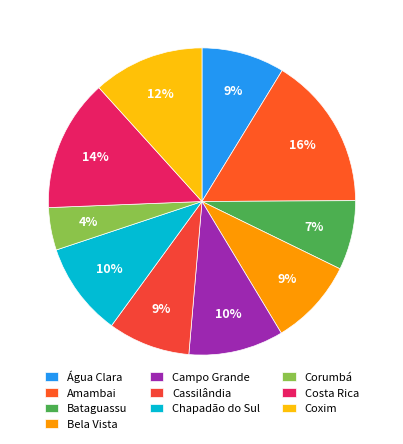

True or false: Água Clara accounts for 1% of the total.

False